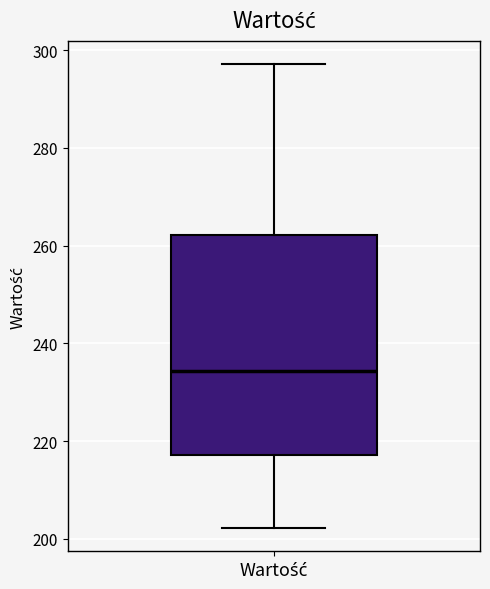

Where does the median line of the box for Wartość sit on the y-axis? The values are not printed on the chart, so give them approximately, as read against the axis.

234